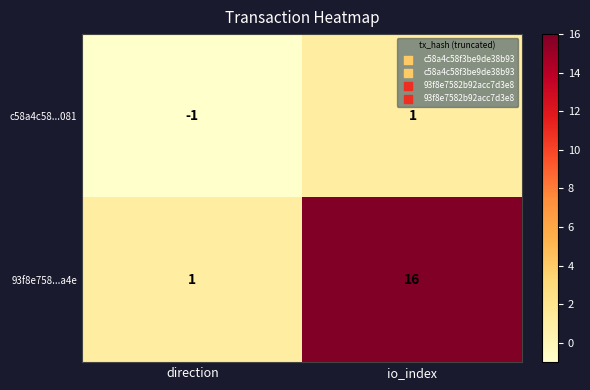

Where is 93f8e758...a4e nearest to the value 8?

direction